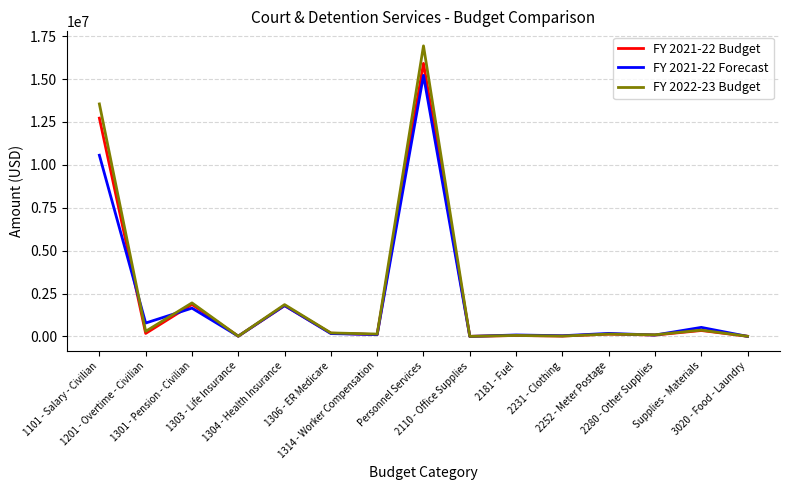

Which series has the widest spread of values?

FY 2022-23 Budget